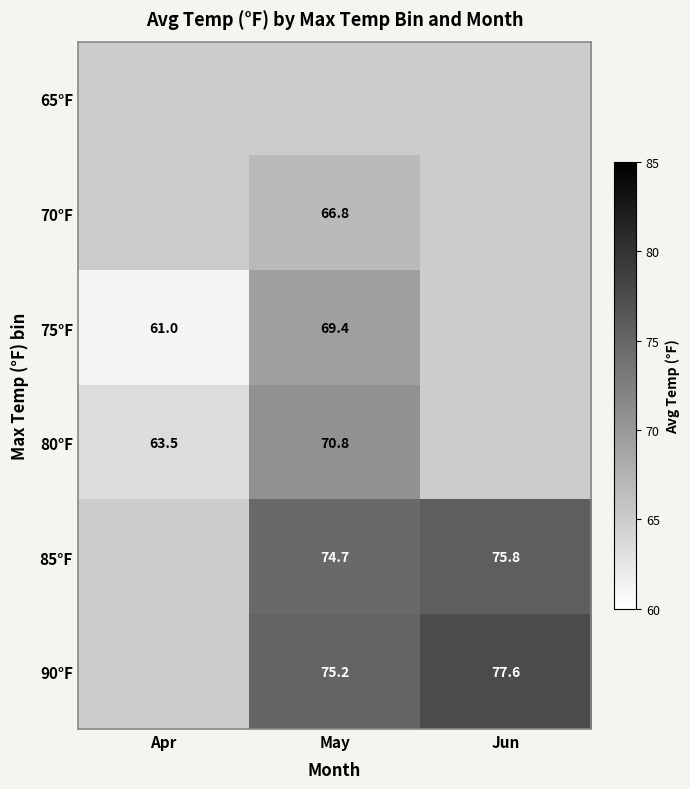

The 85°F series shows 75.8 at Jun. True or false?

True